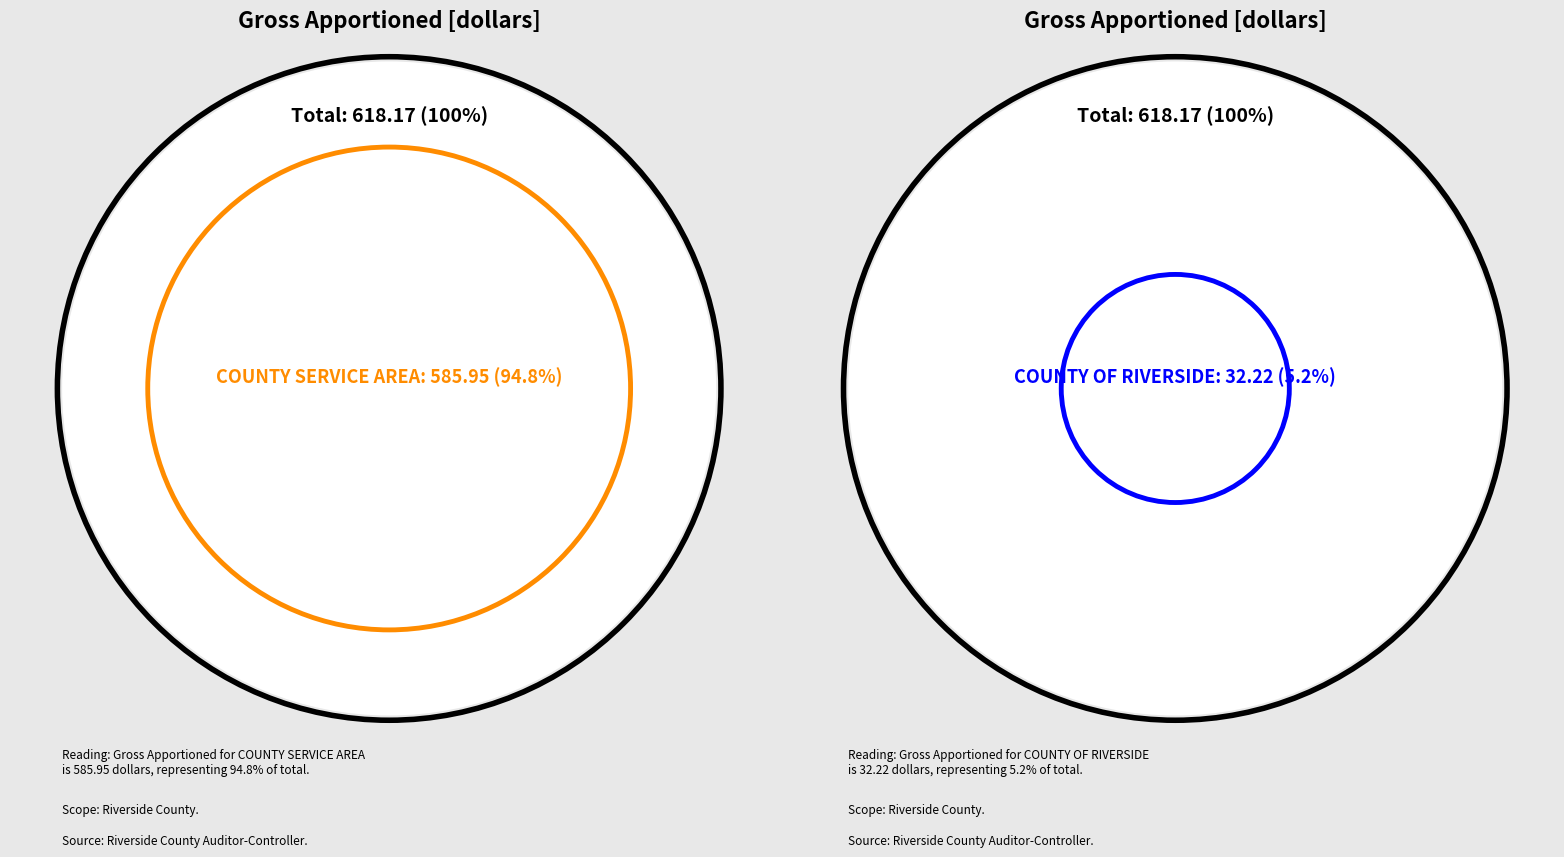

To the nearest percent, what percentage of the pie is COUNTY OF RIVERSIDE?

5%